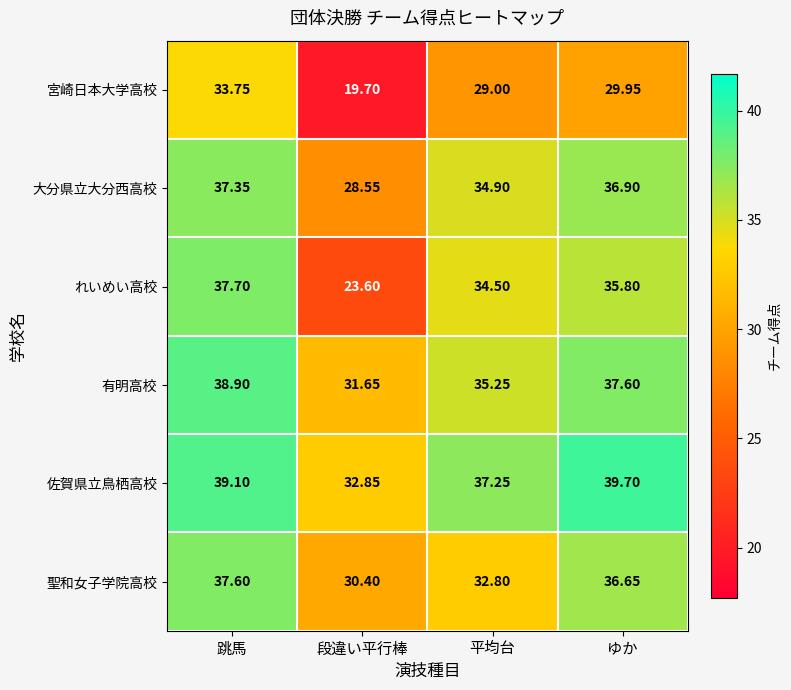

Is the value of 大分県立大分西高校 at 跳馬 greater than the value of 聖和女子学院高校 at 跳馬?

No